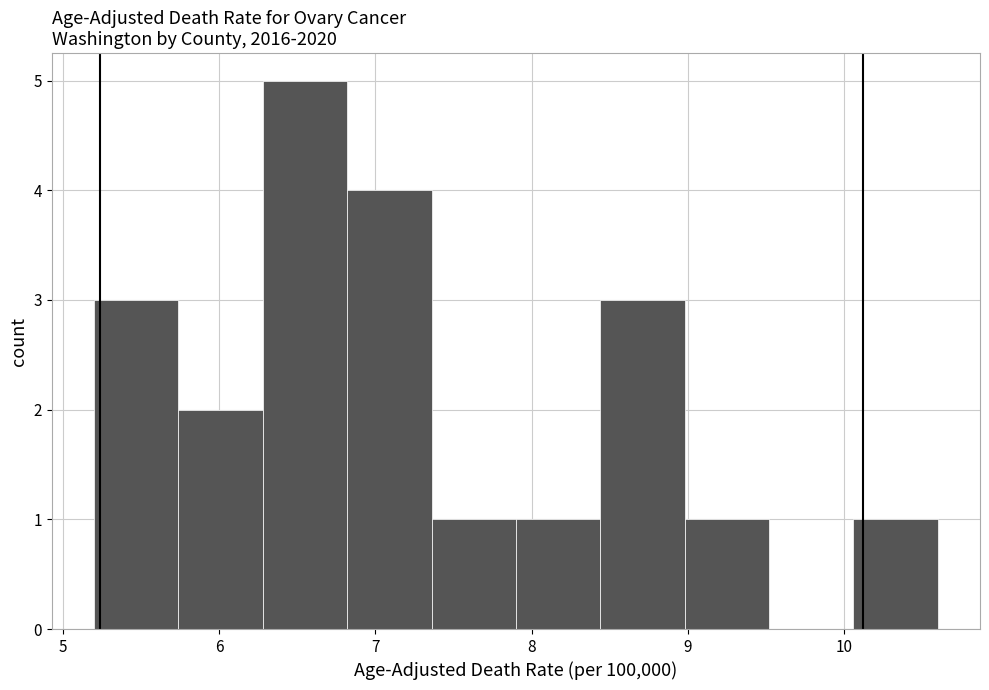

Reading left to right, transcribe this chart: for each bar, give the range it covers on the x-axis and its height. Neither the bar edges nor the heights are printed on the chart, so give them approximately, as read against the axes.

5.20 to 5.74: 3
5.74 to 6.28: 2
6.28 to 6.82: 5
6.82 to 7.36: 4
7.36 to 7.90: 1
7.90 to 8.44: 1
8.44 to 8.98: 3
8.98 to 9.52: 1
9.52 to 10.06: 0
10.06 to 10.60: 1